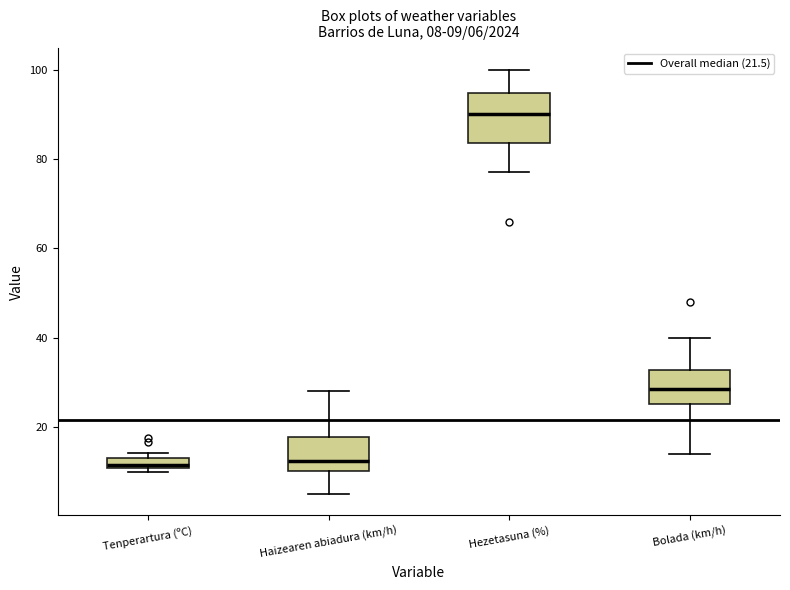

Which box is the tallest, from its lower edge to its upper edge?

Hezetasuna (%)